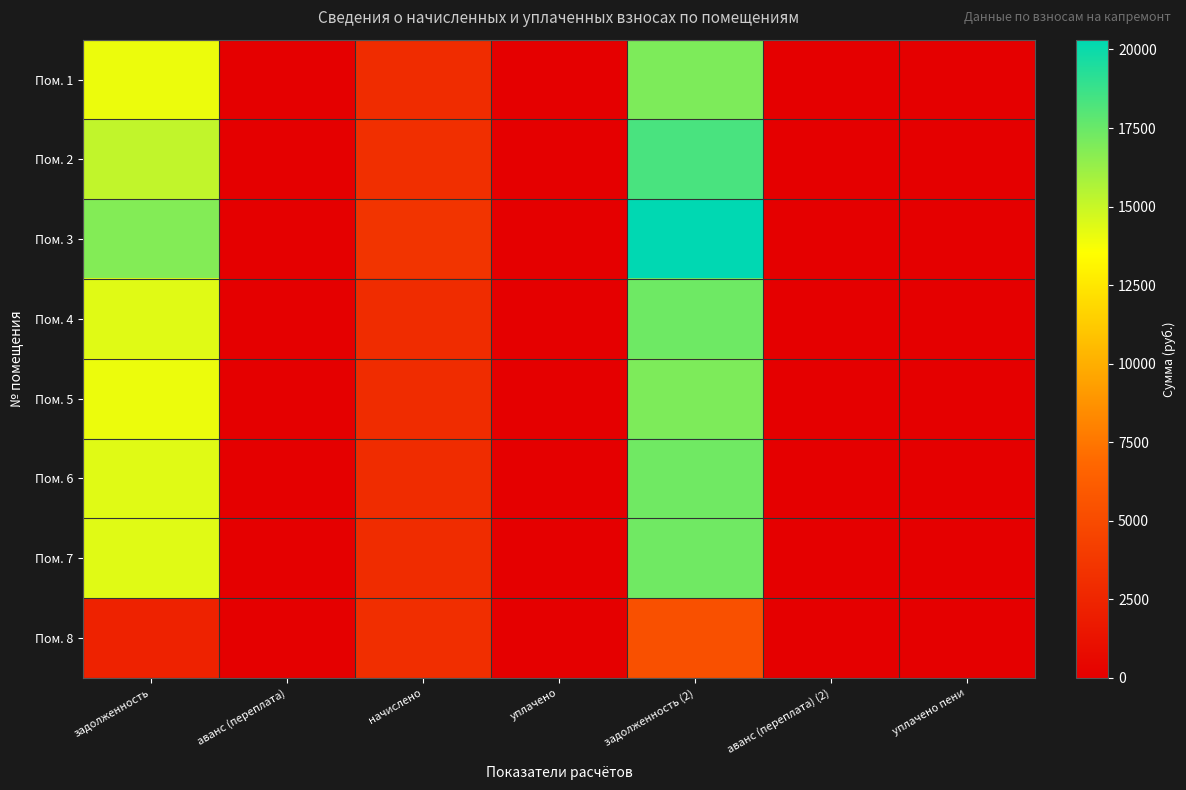

At which category is the sum across all series the highest?

задолженность (2)